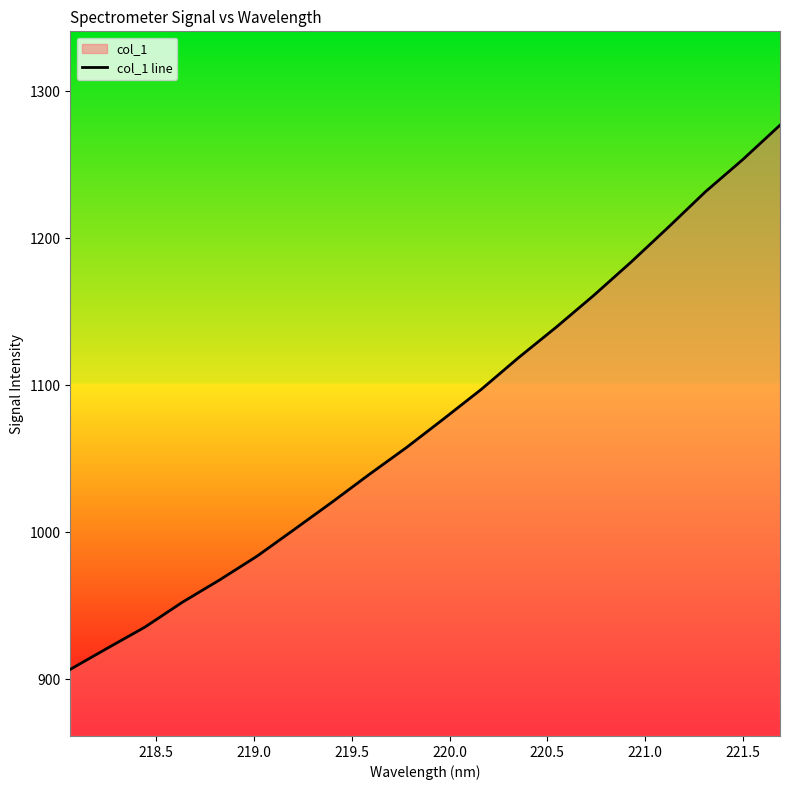

What is the greatest value displayed?

1277.1